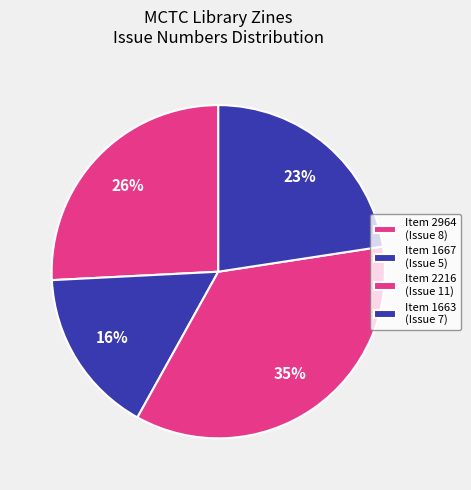

How many slices are in this pie chart?

4